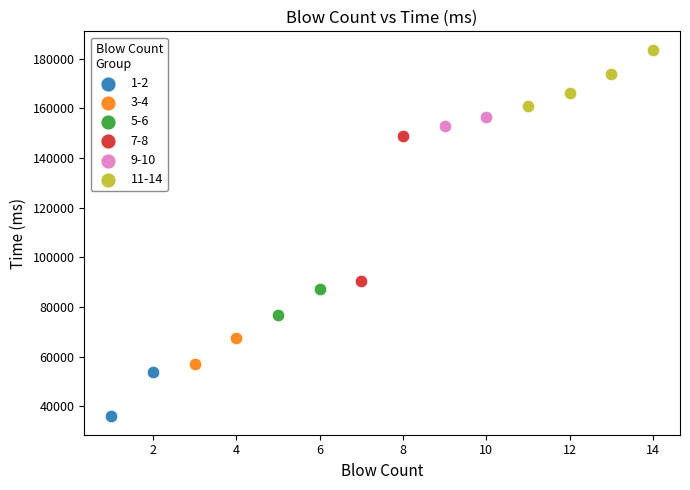

Which series has the largest Y range (max minus min)?

7-8